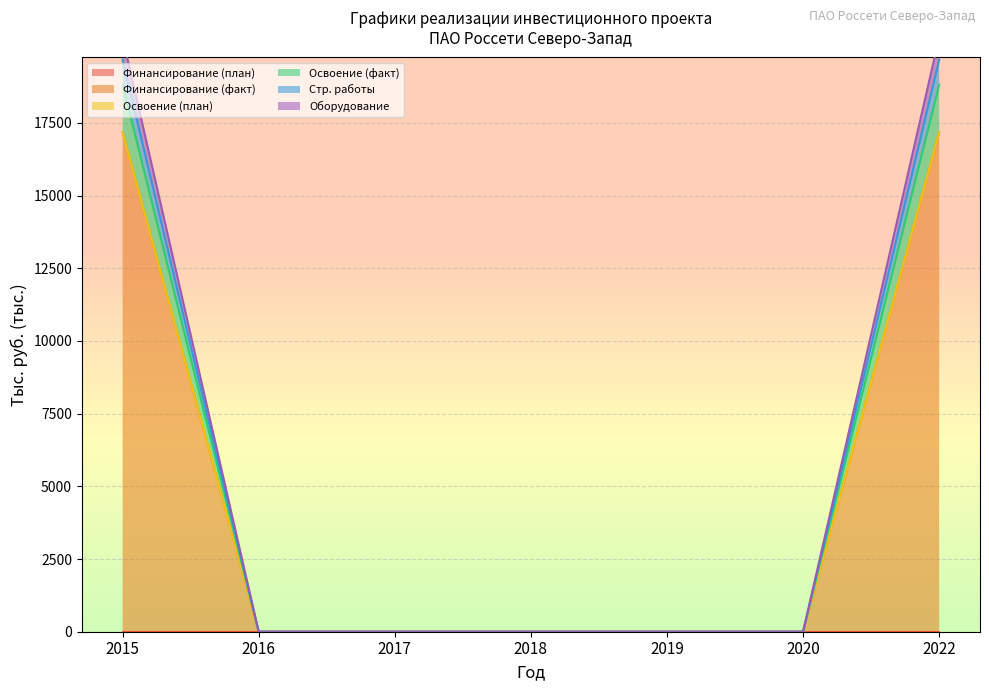

Reading left to right, extract all data points from this chart.

Финансирование (план): 0.0	0.0	0.0	0.0	0.0	0.0	0.0
Финансирование (факт): 18814.2	0.0	0.0	0.0	0.0	0.0	18814.2
Освоение (план): 17171.2	0.0	0.0	0.0	0.0	0.0	17171.2
Освоение (факт): 19669.4	0.0	0.0	0.0	0.0	0.0	19669.4
Стр. работы: 17171.2	0.0	0.0	0.0	0.0	0.0	17171.2
Оборудование: 20437.2	0.0	0.0	0.0	0.0	0.0	20437.2